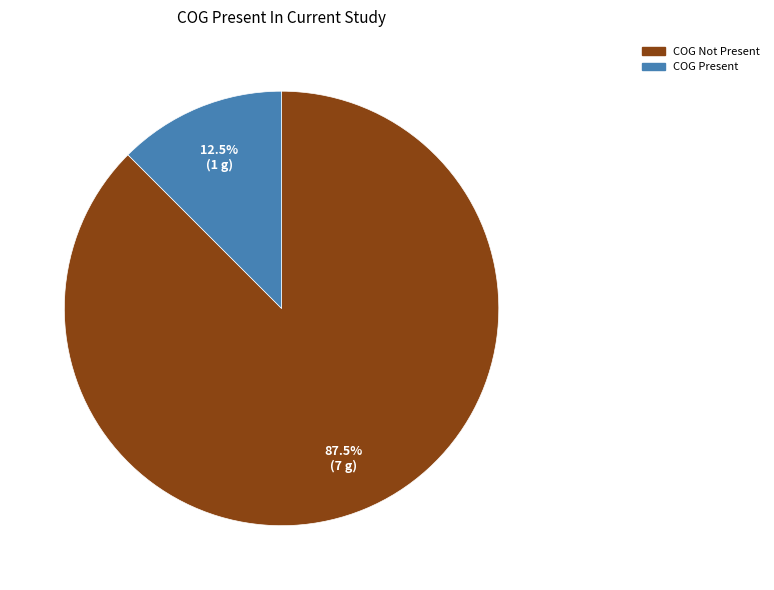

Is there any slice that represents more than half of the pie?

Yes